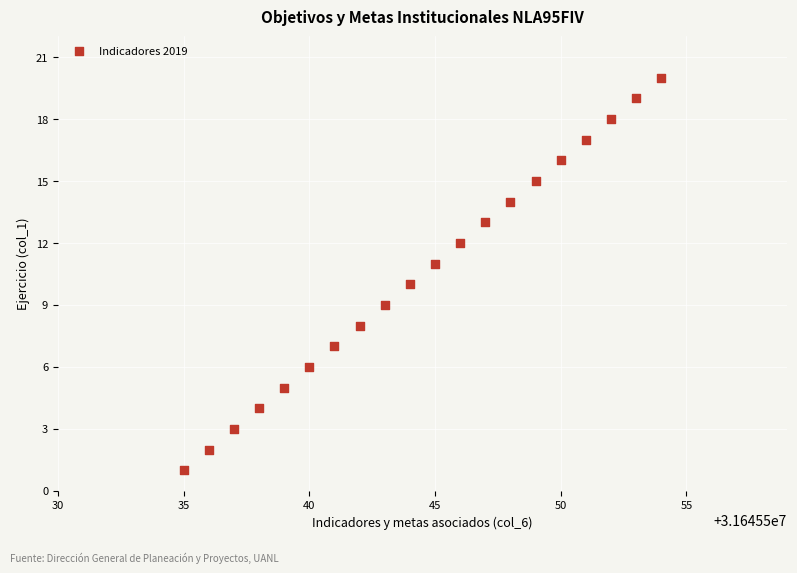

What is the range of X values (max minus min)?

19